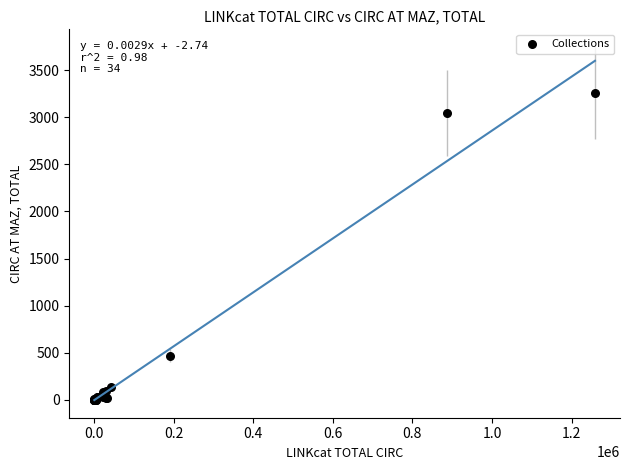

What Y value in the scatter plot is closest to 1628?

469